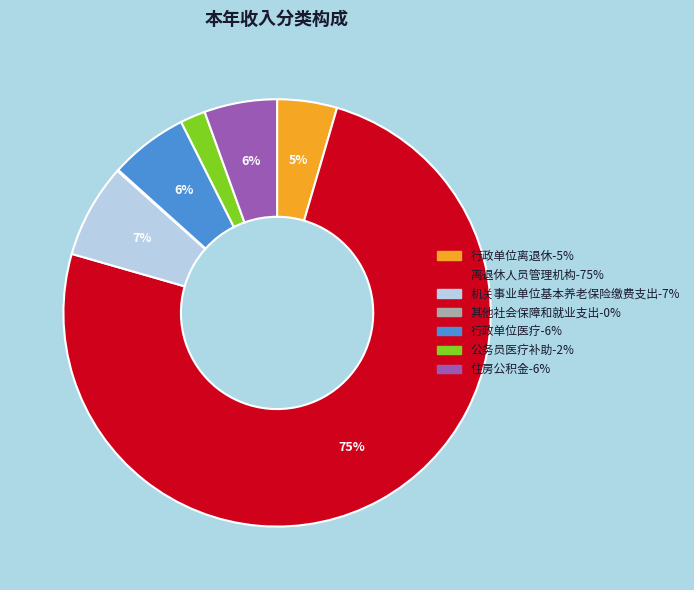

True or false: 行政单位离退休 accounts for 10% of the total.

False